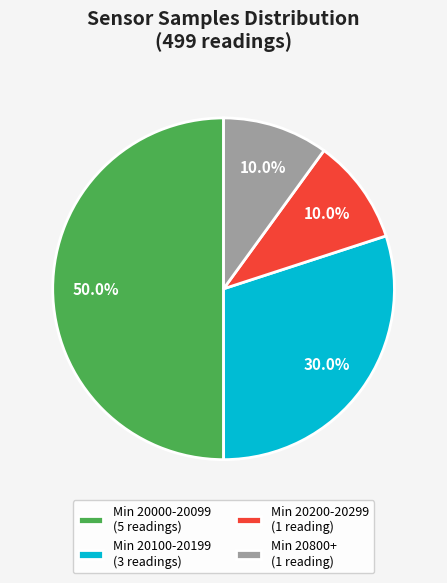

How many slices are in this pie chart?

4